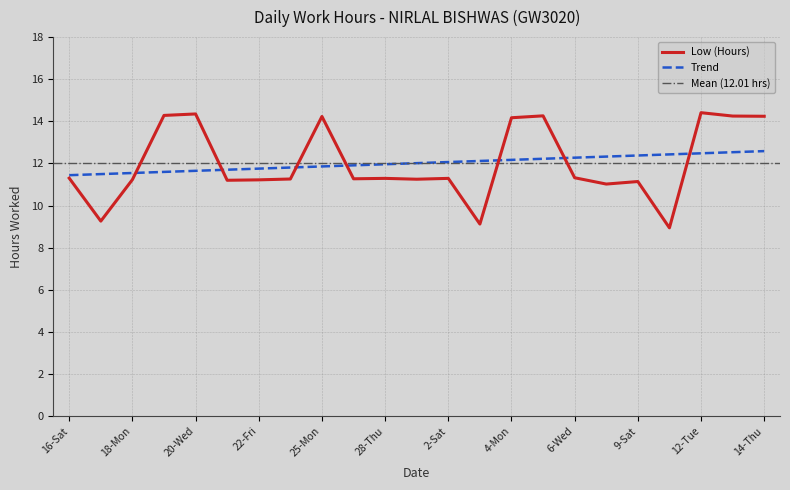

Which category has the lowest value across all series?

10-Sun